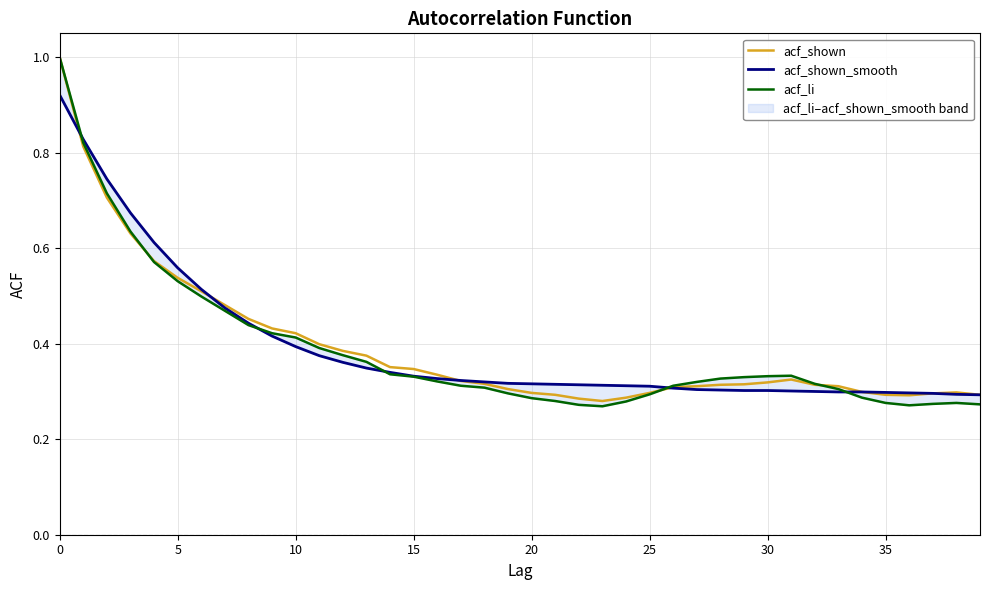

Count the number of data series in this chart.

3